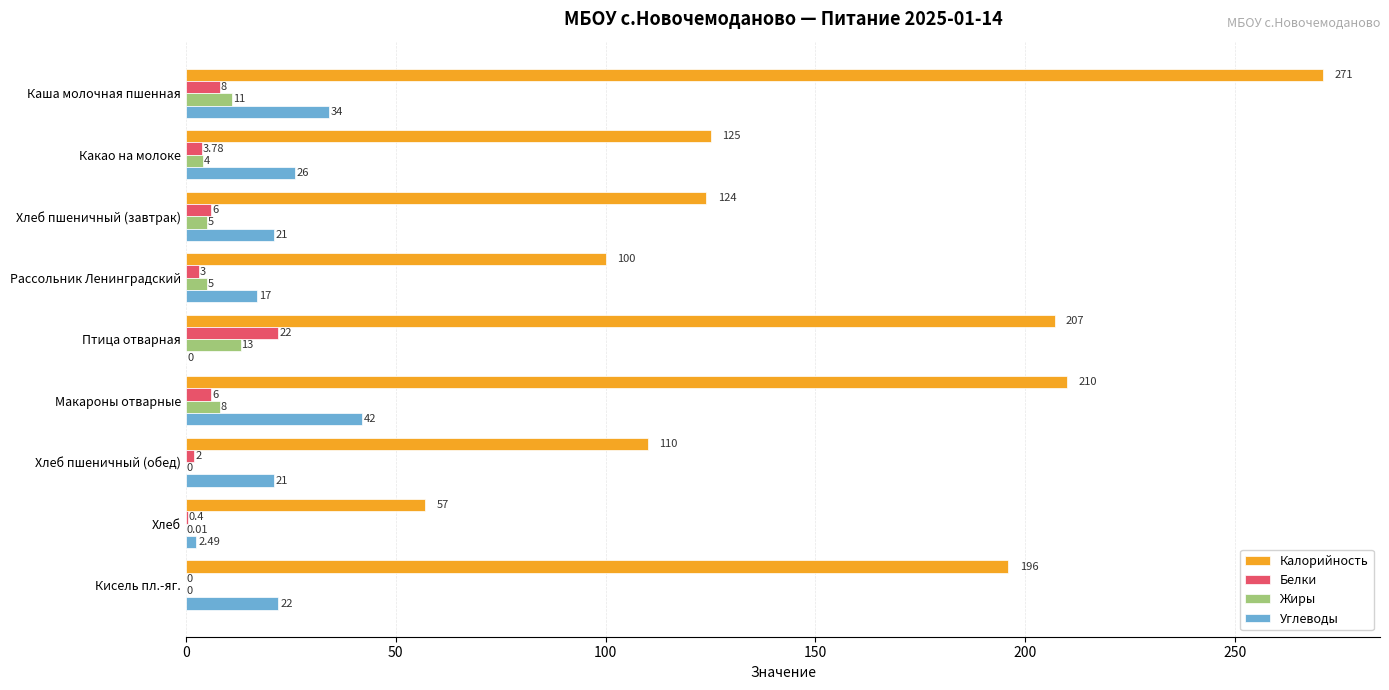

What is the sum of all Калорийность values?

1400.0